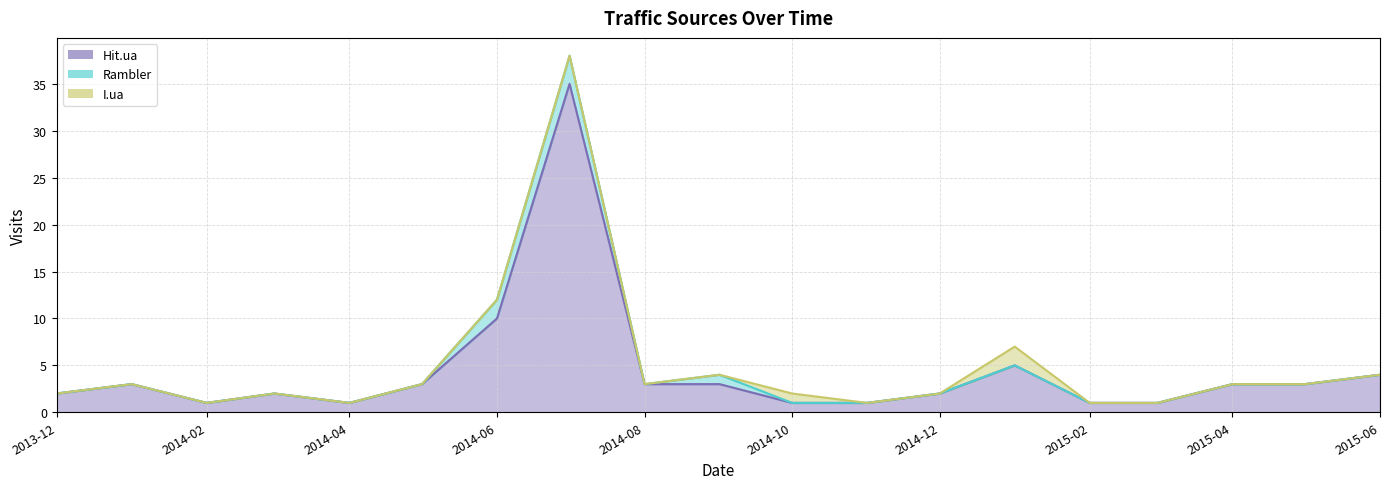

How many Rambler values are between 0 and 1?

17